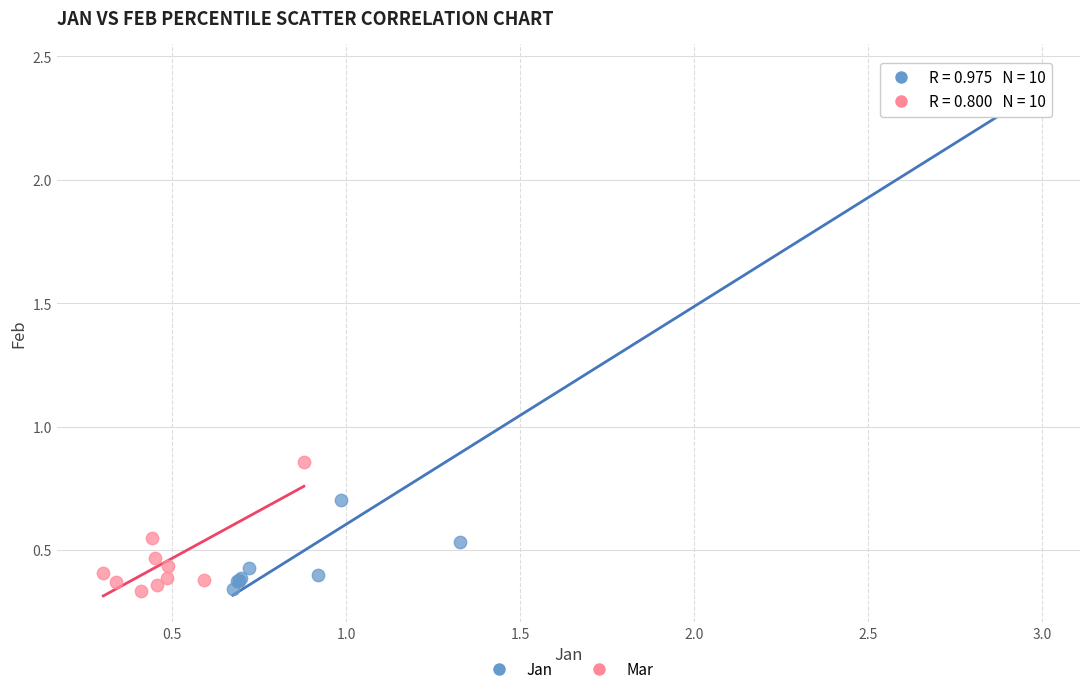

Which series reaches the maximum Y coordinate?

Jan